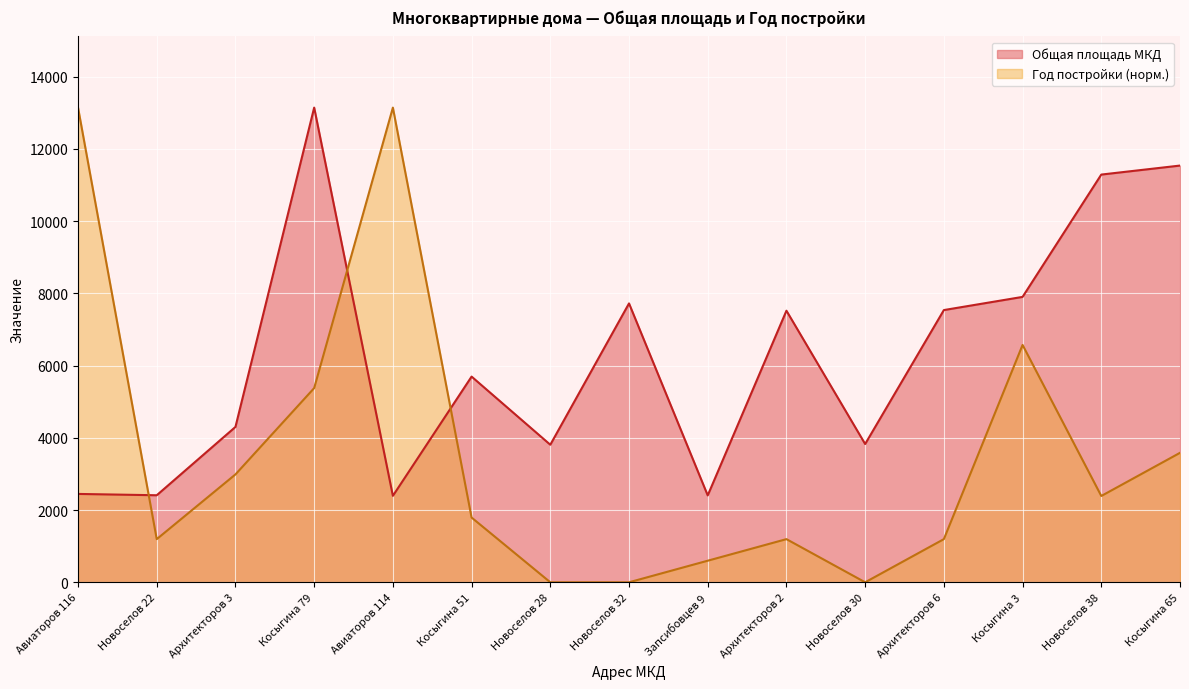

What is the value of the Общая площадь МКД point at the 7th from the left?

3808.8